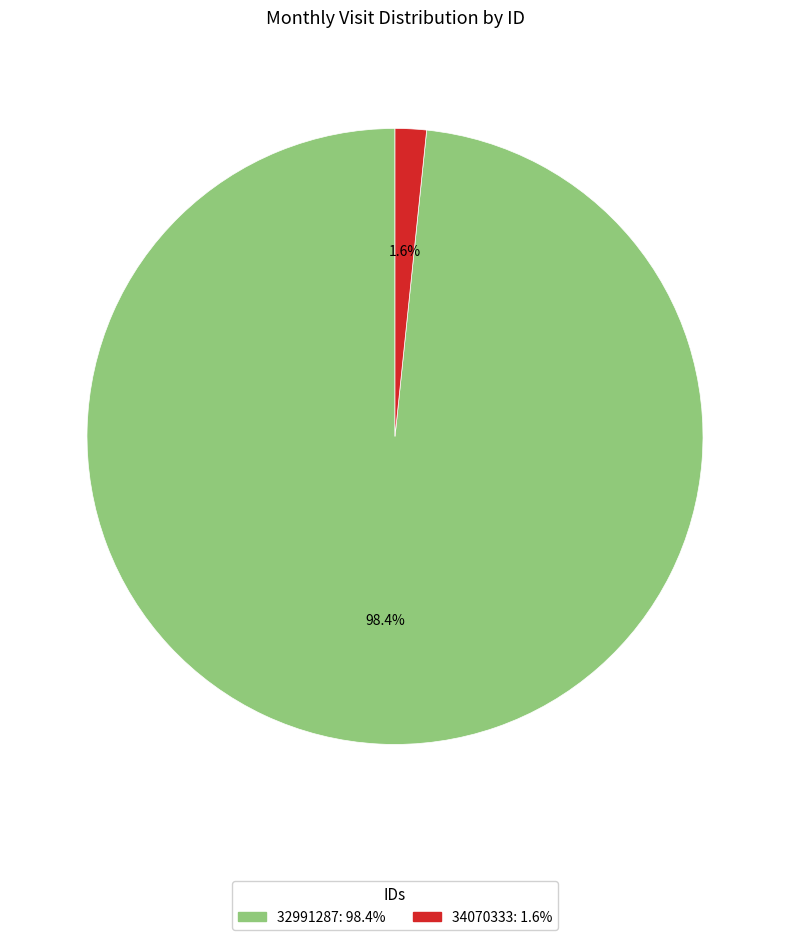

Rank the categories by value from lowest to highest.

34070333, 32991287